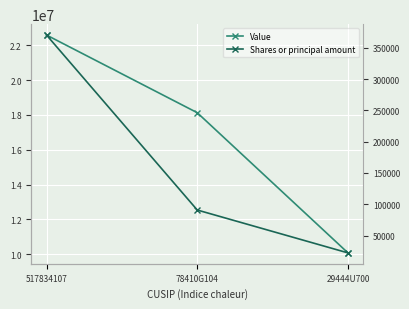

Which has a higher value, 29444U700 or 78410G104?

78410G104